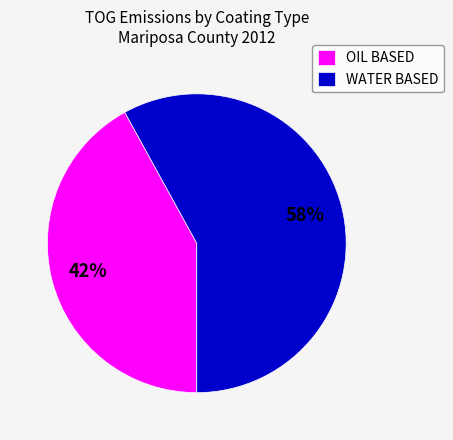

To the nearest percent, what is the average slice percentage?

50%